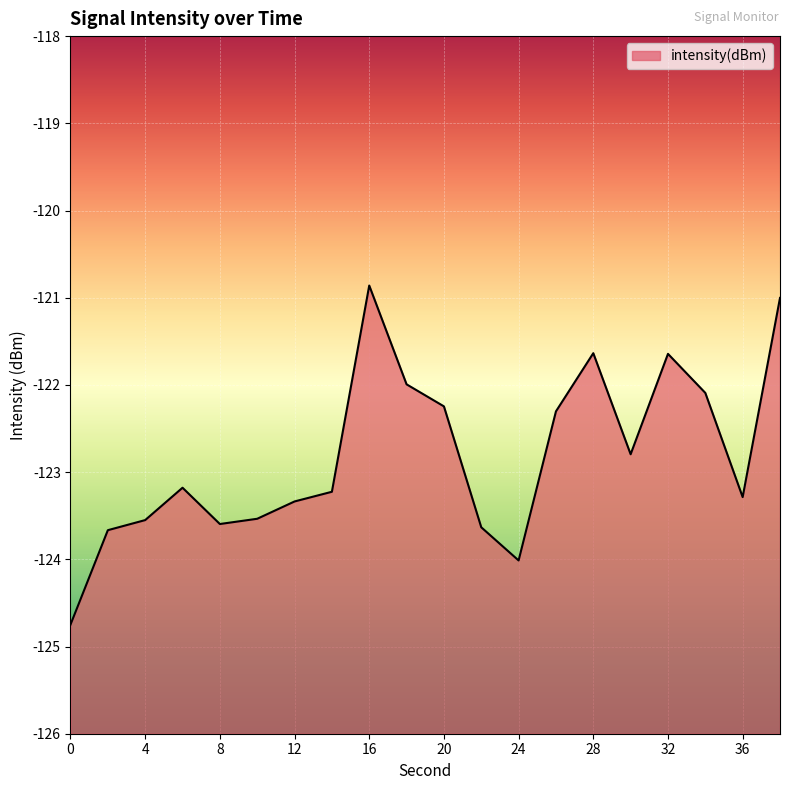

What is the sum of the values at 20 and 22?

-245.9